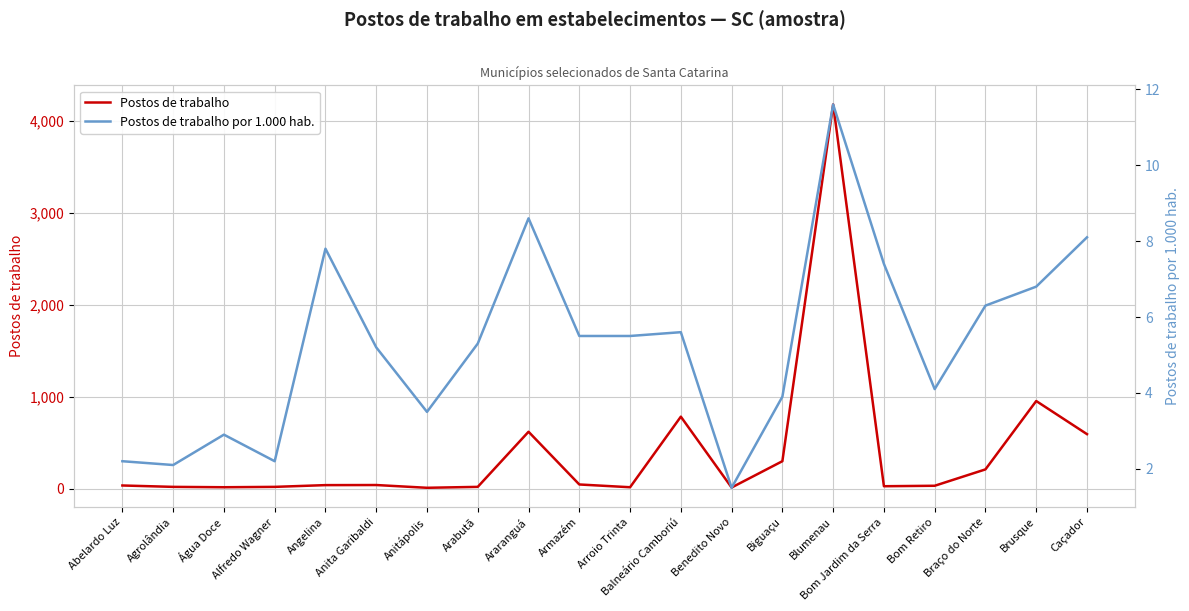

Between Bom Jardim da Serra and Braço do Norte, which series saw the biggest shift?

Postos de trabalho